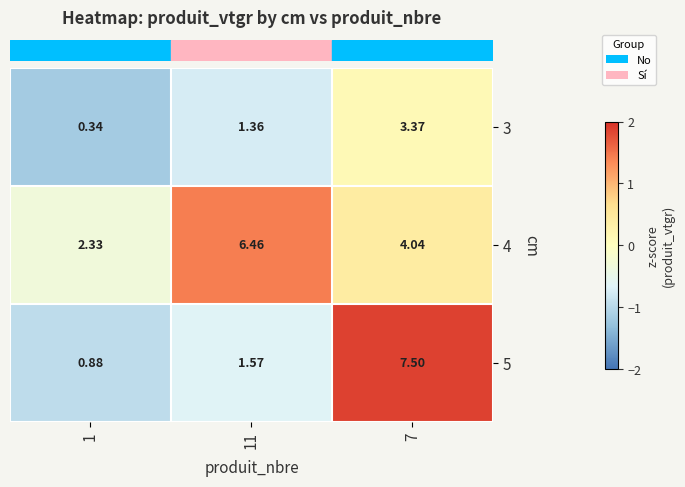

How many values in the 5 series are below 1?

1